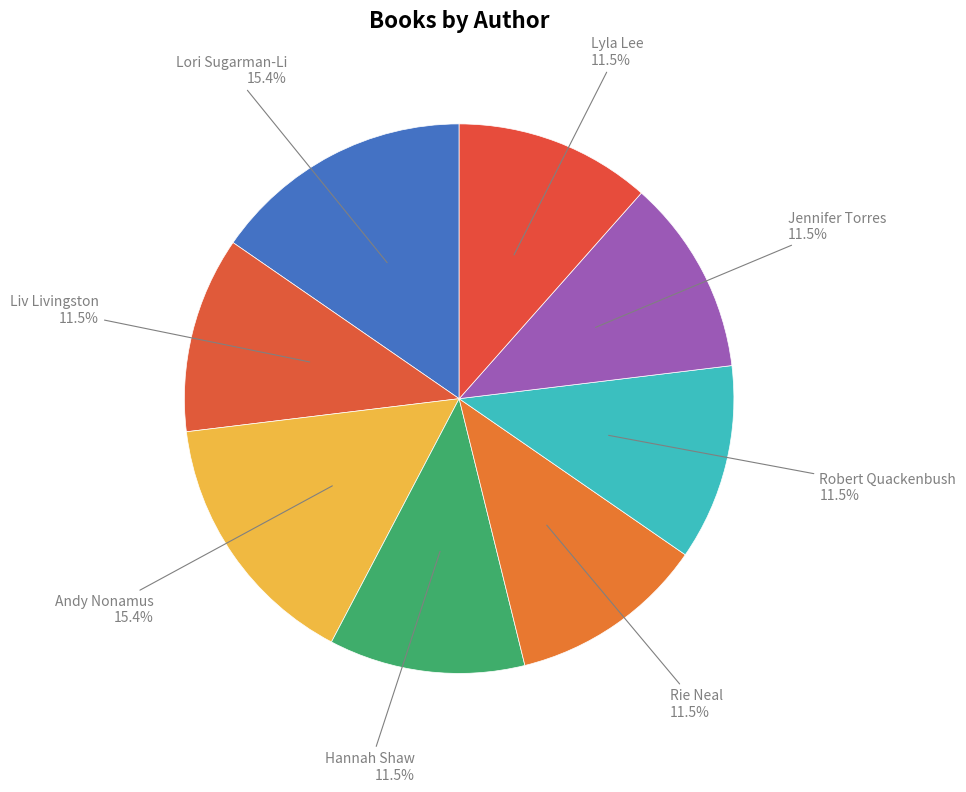

Does Jennifer Torres represent more than half of the total?

No